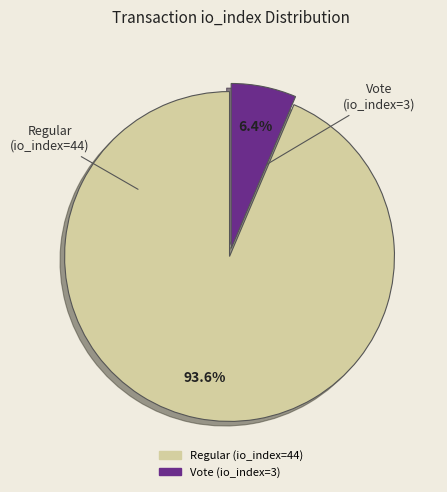

How many segments does this pie chart have?

2